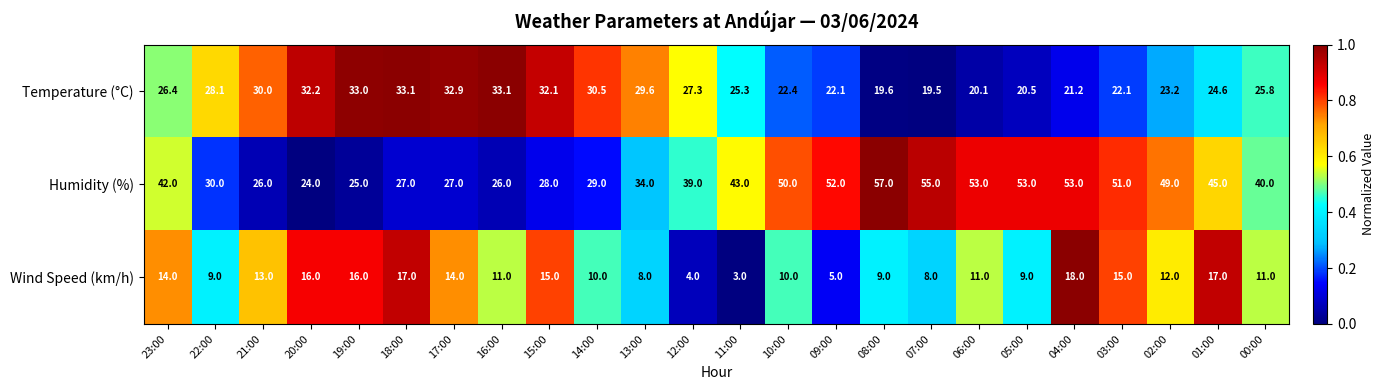

Which category has the highest value across all series?

08:00